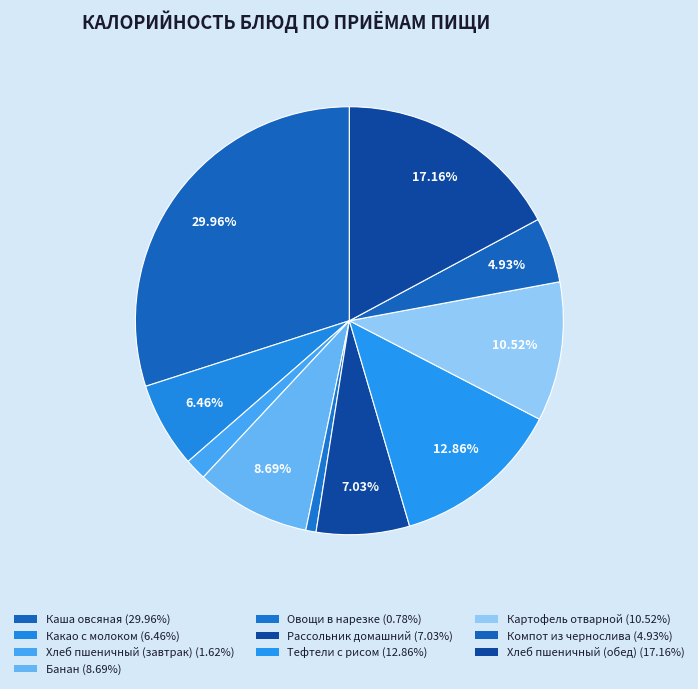

To the nearest percent, what is the combined percentage of Компот из чернослива and Какао с молоком?

11%